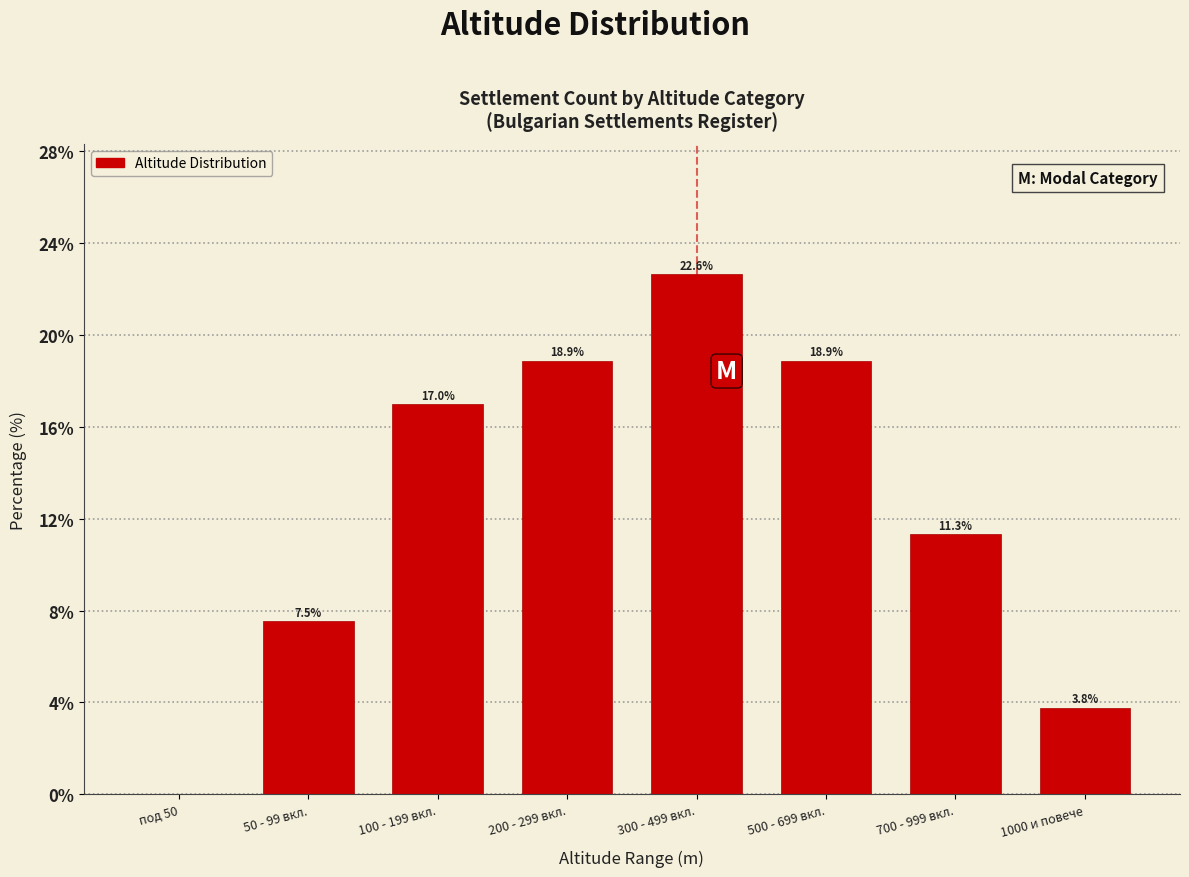

Reading left to right, list all the values displayed in this chart.

под 50=0.0	50 - 99 вкл.=7.5	100 - 199 вкл.=17.0	200 - 299 вкл.=18.9	300 - 499 вкл.=22.6	500 - 699 вкл.=18.9	700 - 999 вкл.=11.3	1000 и повече=3.8